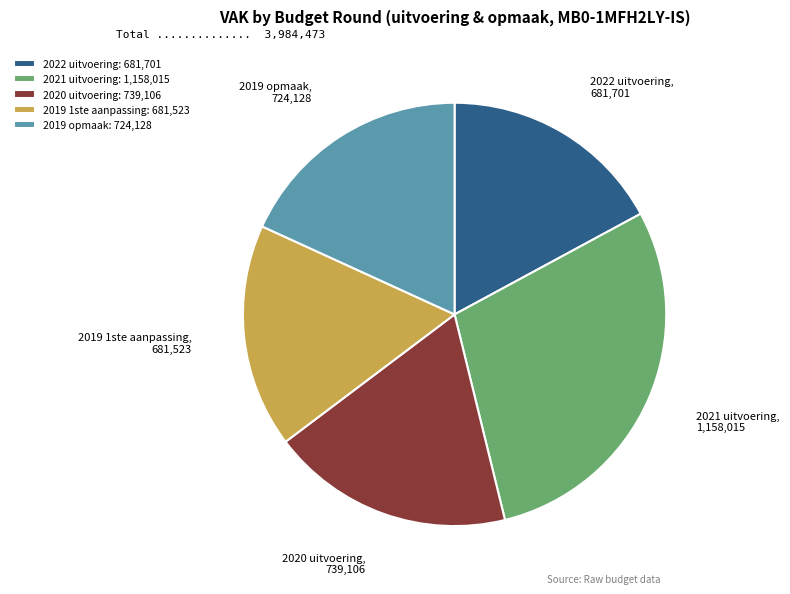

The 2019 opmaak slice represents 18% of the pie. True or false?

True